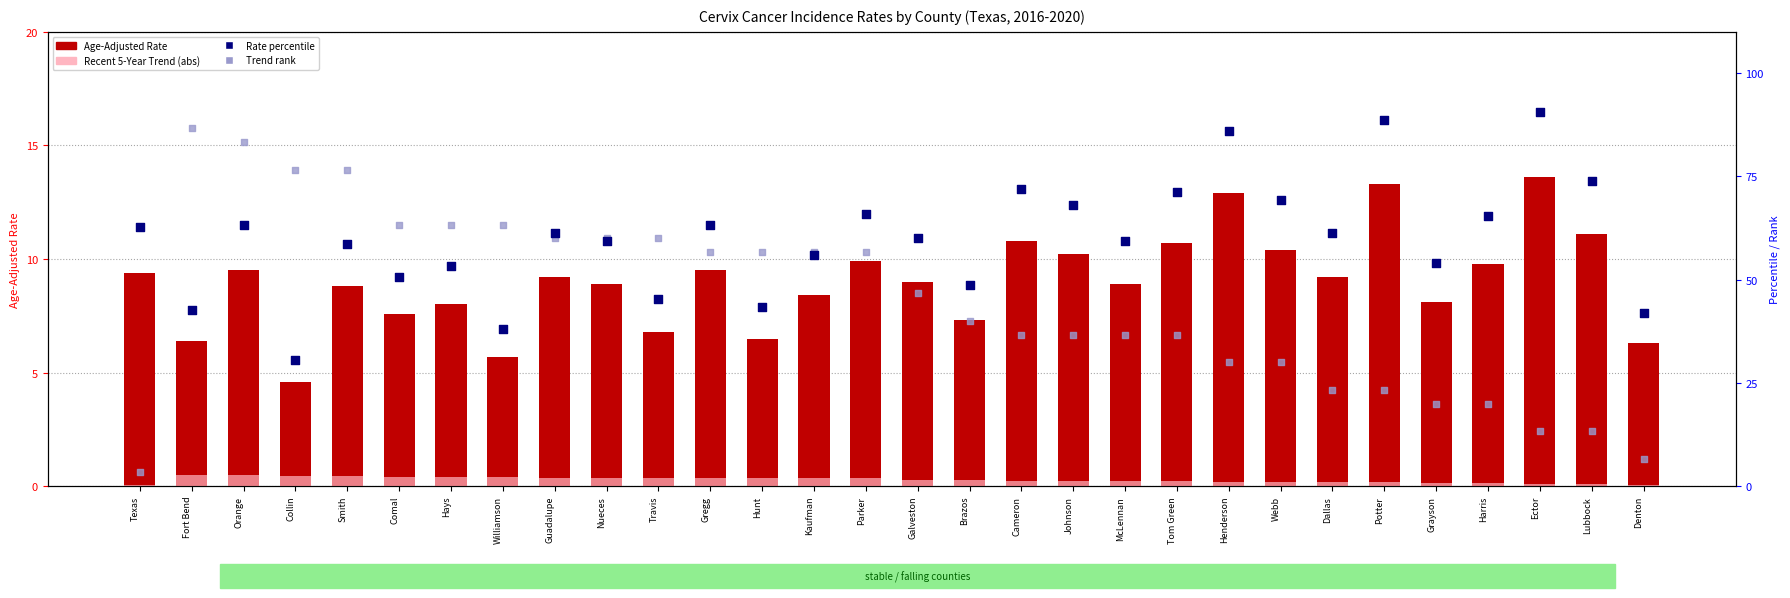

Is the value of Trend rank at Hays greater than the value of Rate percentile at Dallas?

Yes